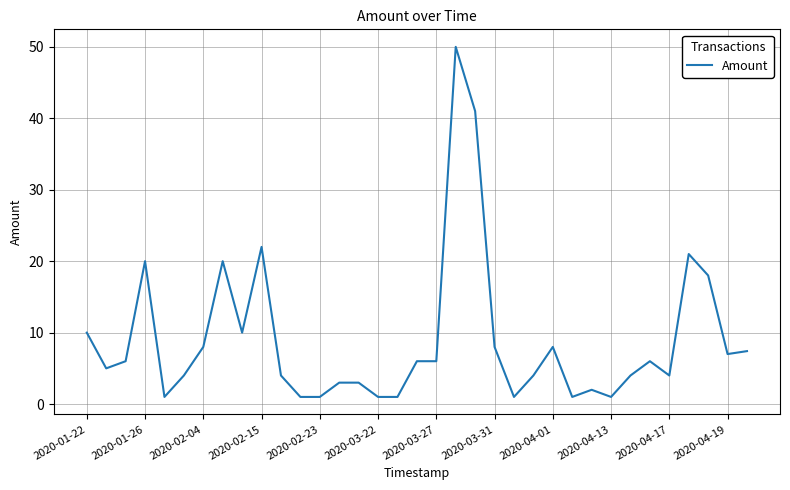

True or false: there are more than 0 points higher than both neighbors.

True